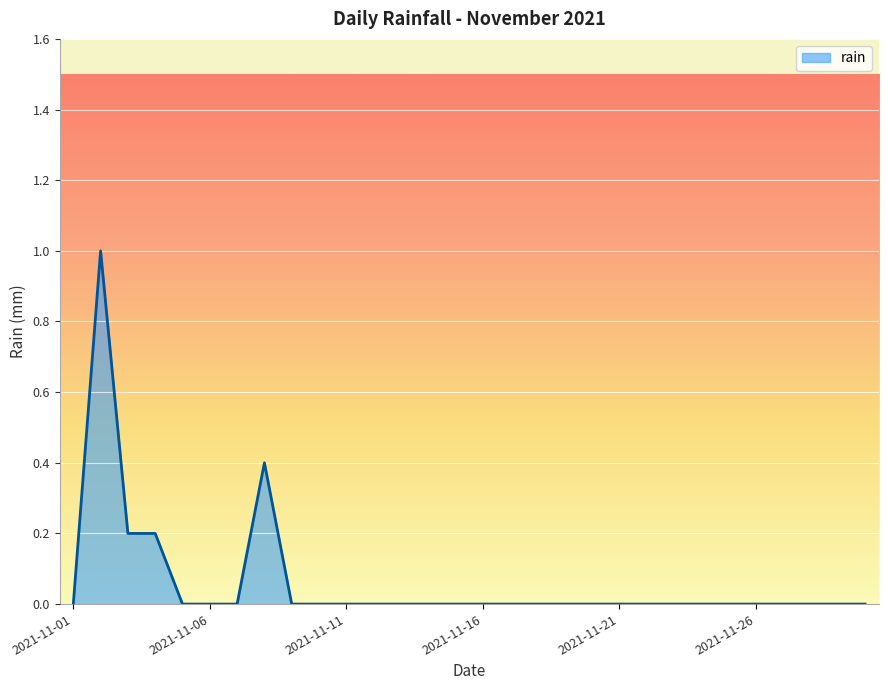

What is the greatest value displayed?

1.0